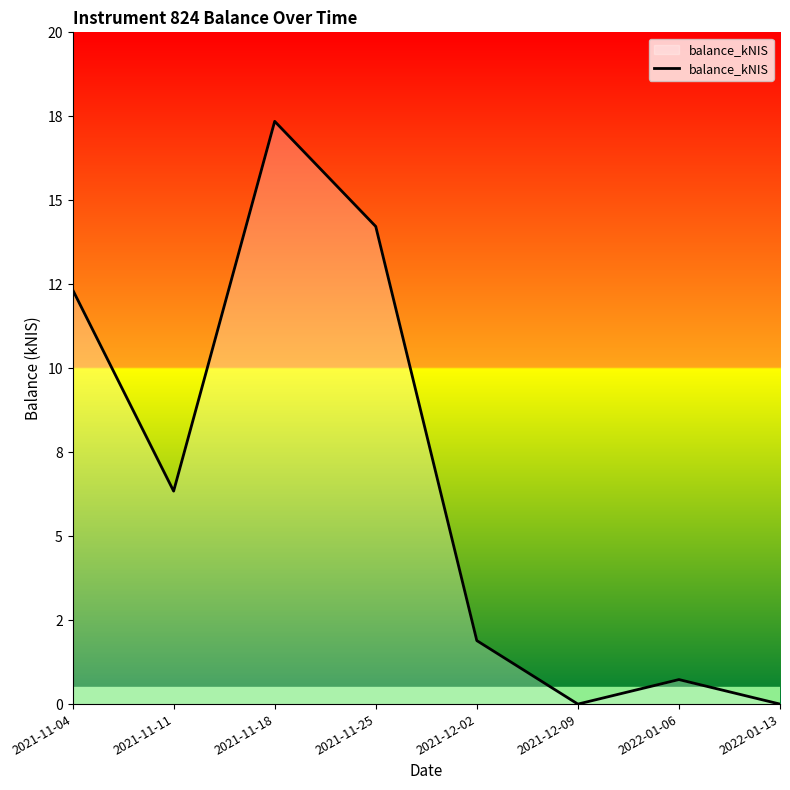

Does the chart display data point markers on the line(s)?

No